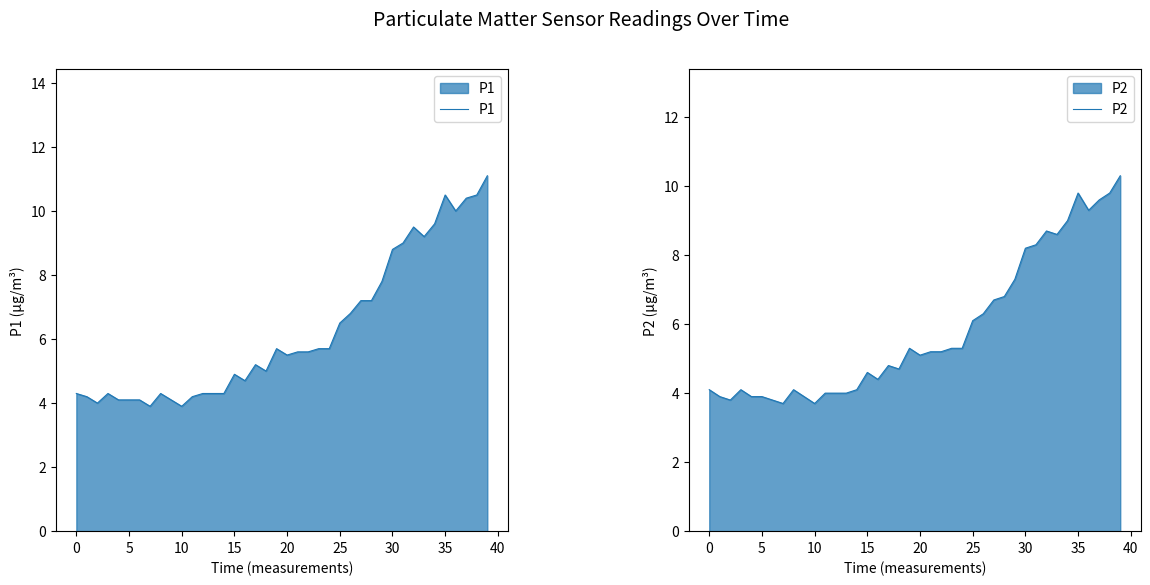

True or false: P1 and P2 cross at least once.

False